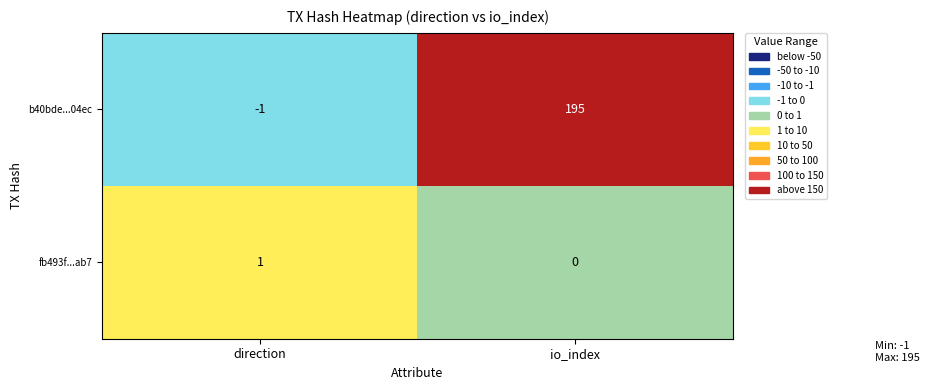

Reading left to right, what are all the values shown in this chart?

b40bde...04ec: direction=-1	io_index=195
fb493f...ab7: direction=1	io_index=0